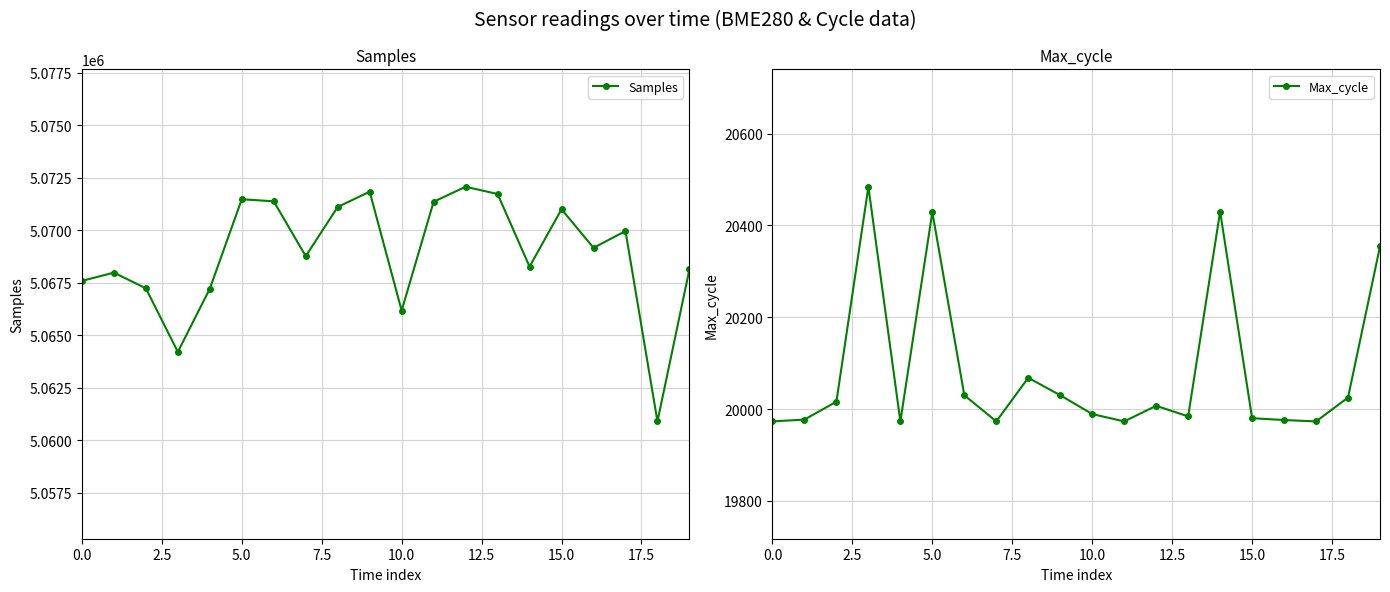

Count the number of data series in this chart.

2